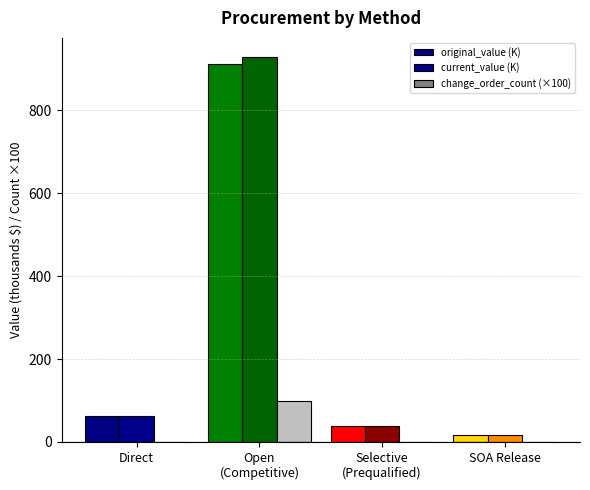

Are the bars horizontal?

No